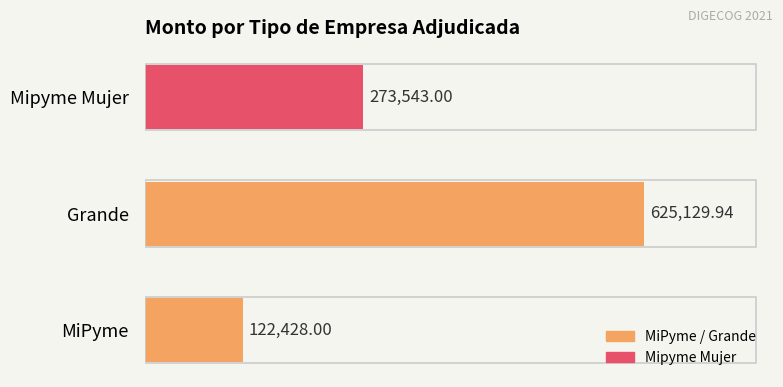

What is the sum of the values at Grande and MiPyme?

747557.9